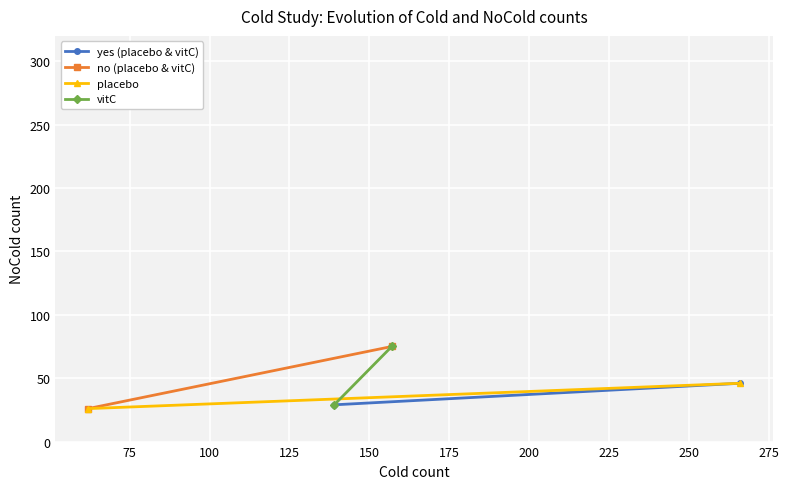

Which category has the highest value in the vitC series?

75